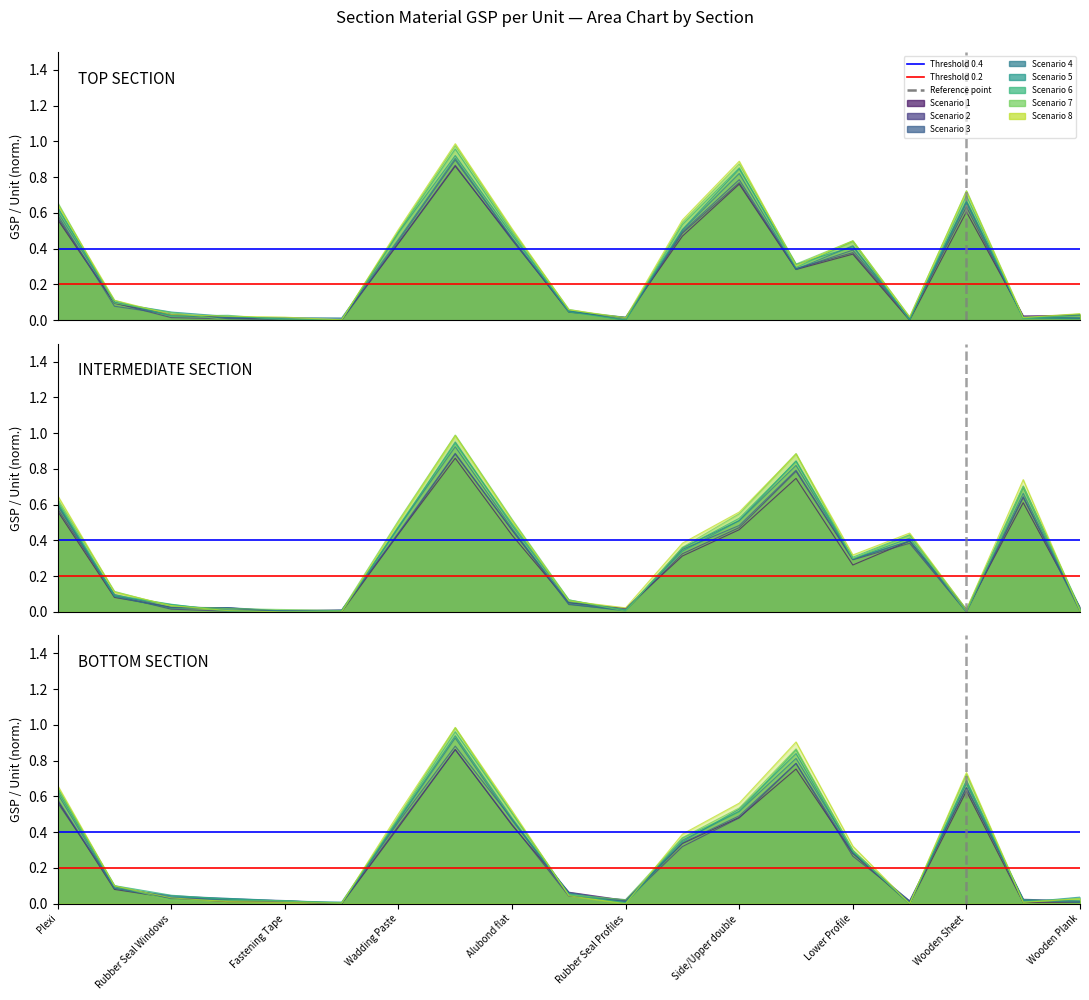

How many lines are shown in the chart?

3